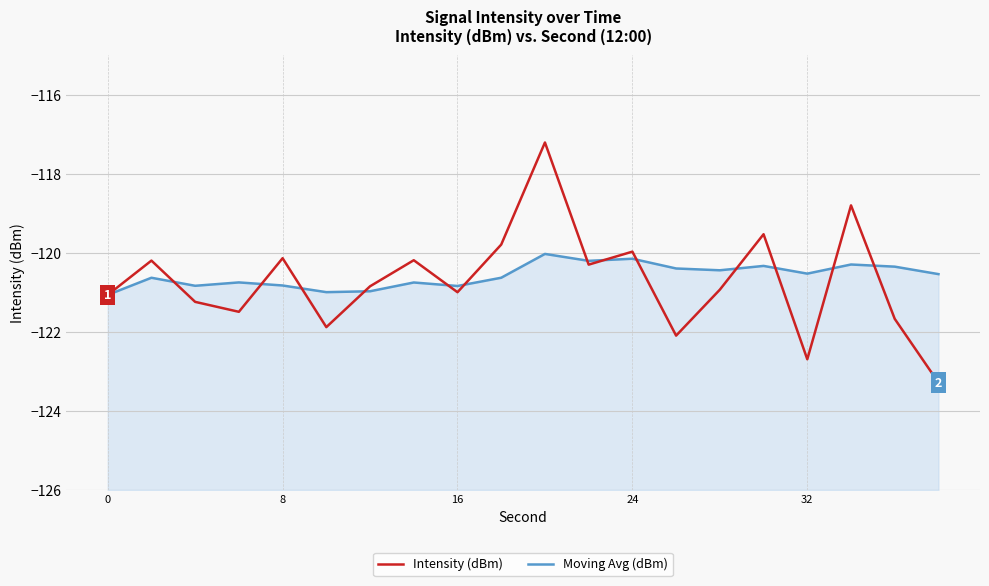

Which series has the widest spread of values?

Intensity (dBm)